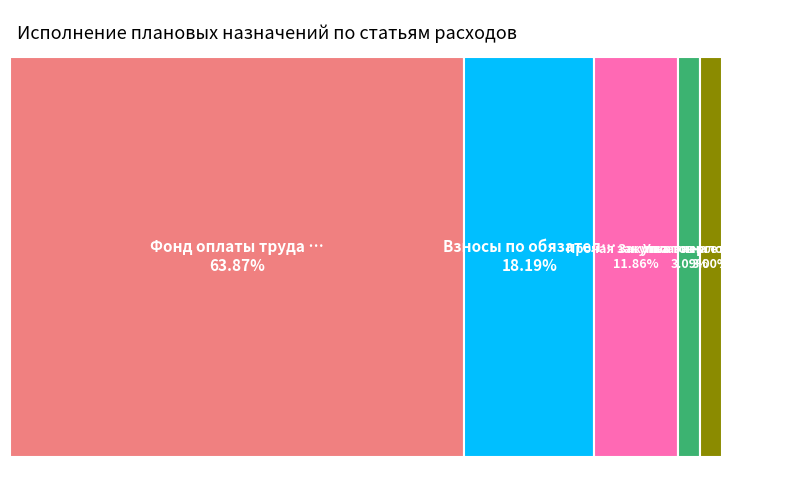

Is it true that Уплата налога на имущество организаций is 15% of the pie?

False